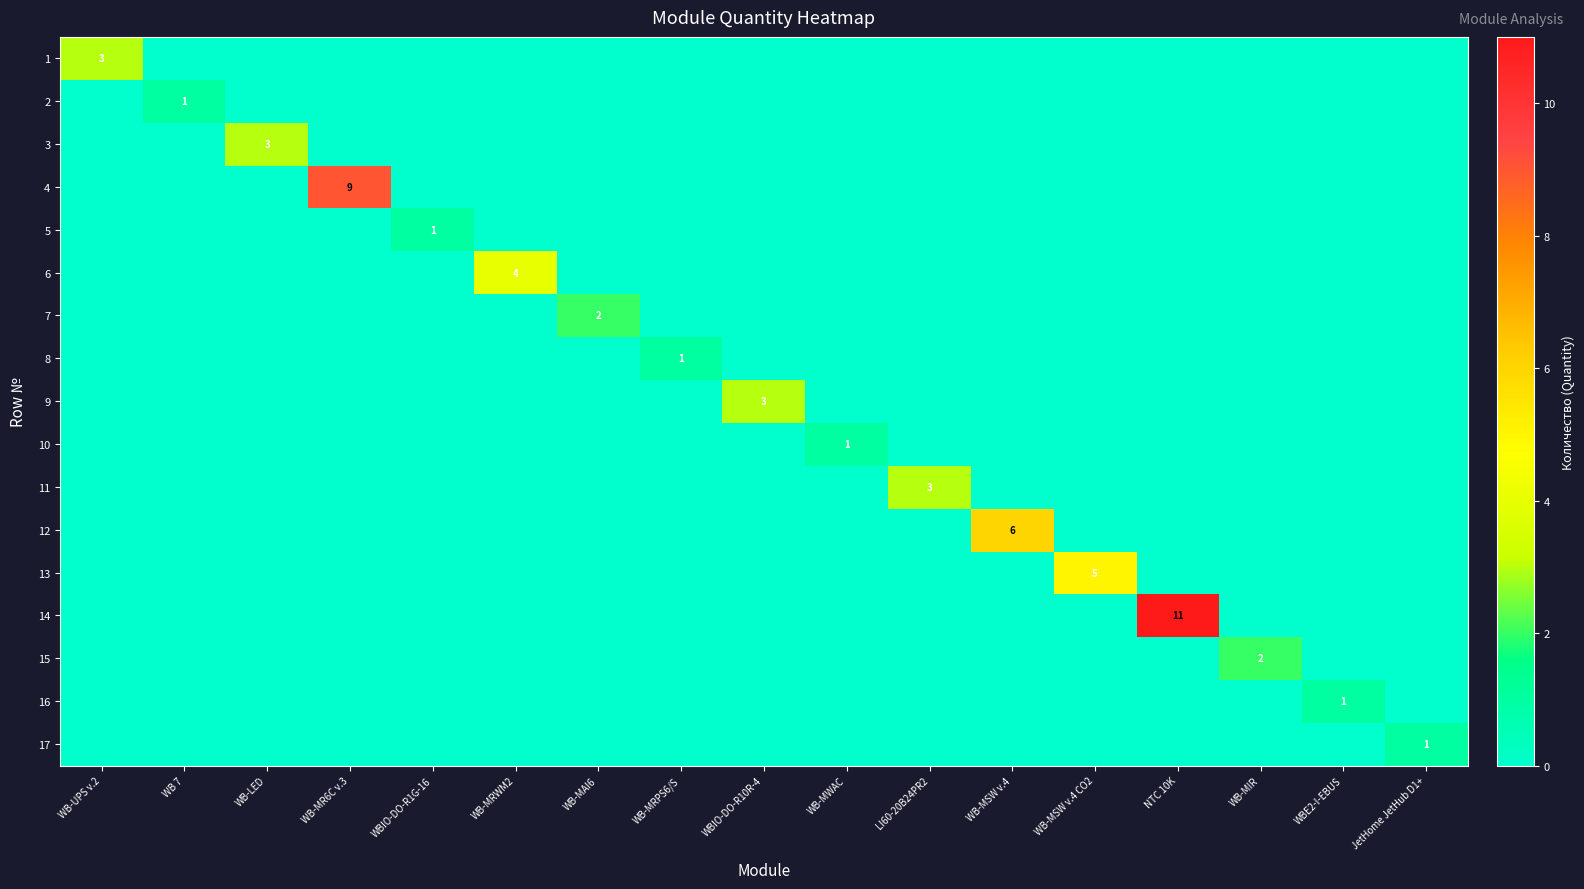

At how many categories does at least one series exceed 9?

1